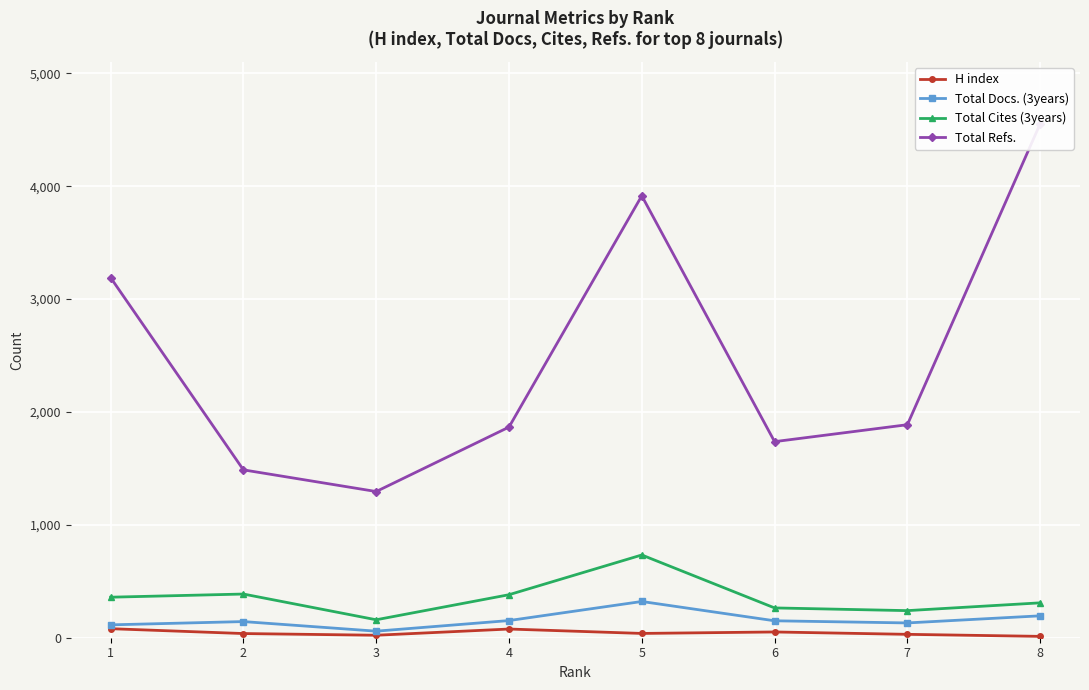

Reading left to right, transcribe all the data shown in this chart.

H index: 1=80	2=37	3=22	4=77	5=38	6=51	7=30	8=12
Total Docs. (3years): 1=114	2=143	3=58	4=152	5=321	6=150	7=131	8=194
Total Cites (3years): 1=359	2=387	3=159	4=381	5=733	6=264	7=240	8=309
Total Refs.: 1=3190	2=1487	3=1295	4=1866	5=3915	6=1737	7=1887	8=4553